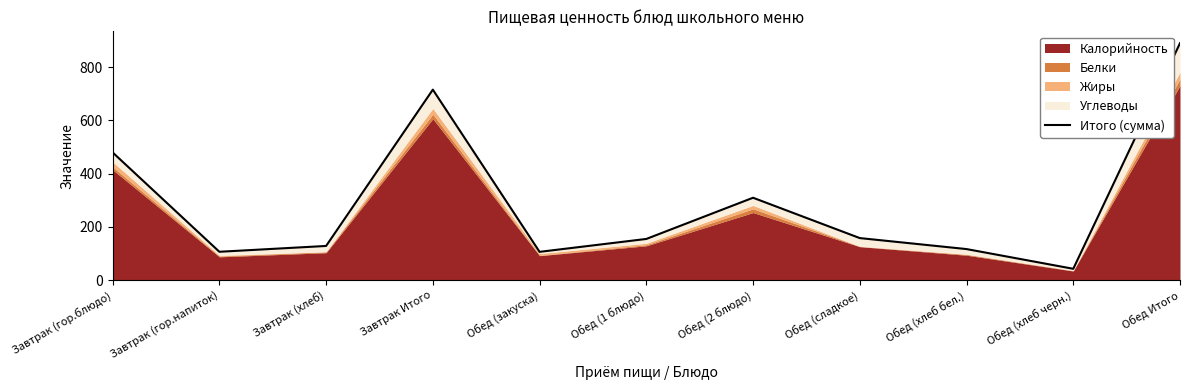

Count the number of values greater than 155.

6